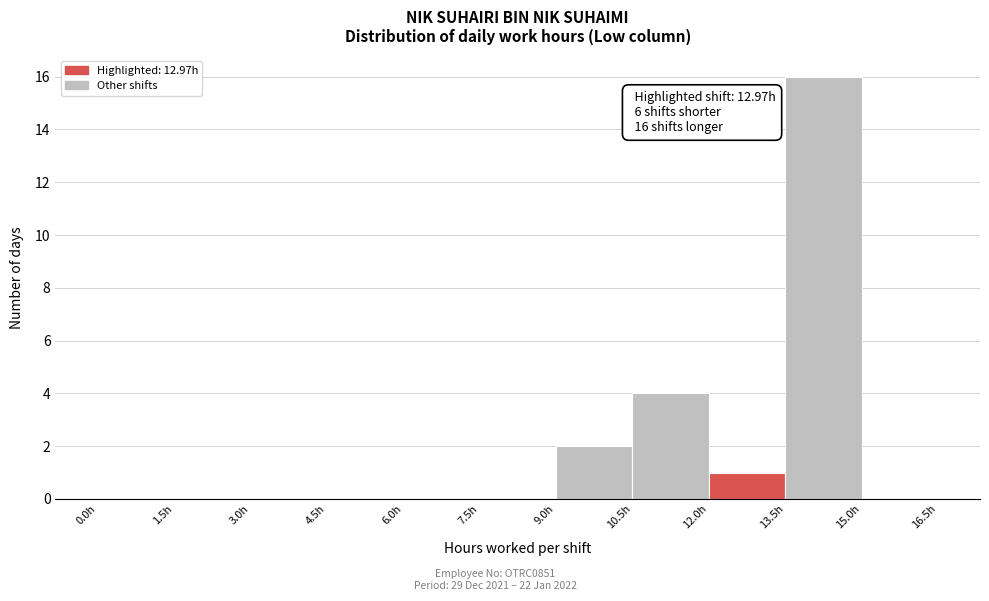

Over which range of the x-axis is the bar tallest?

13.5 to 15.0